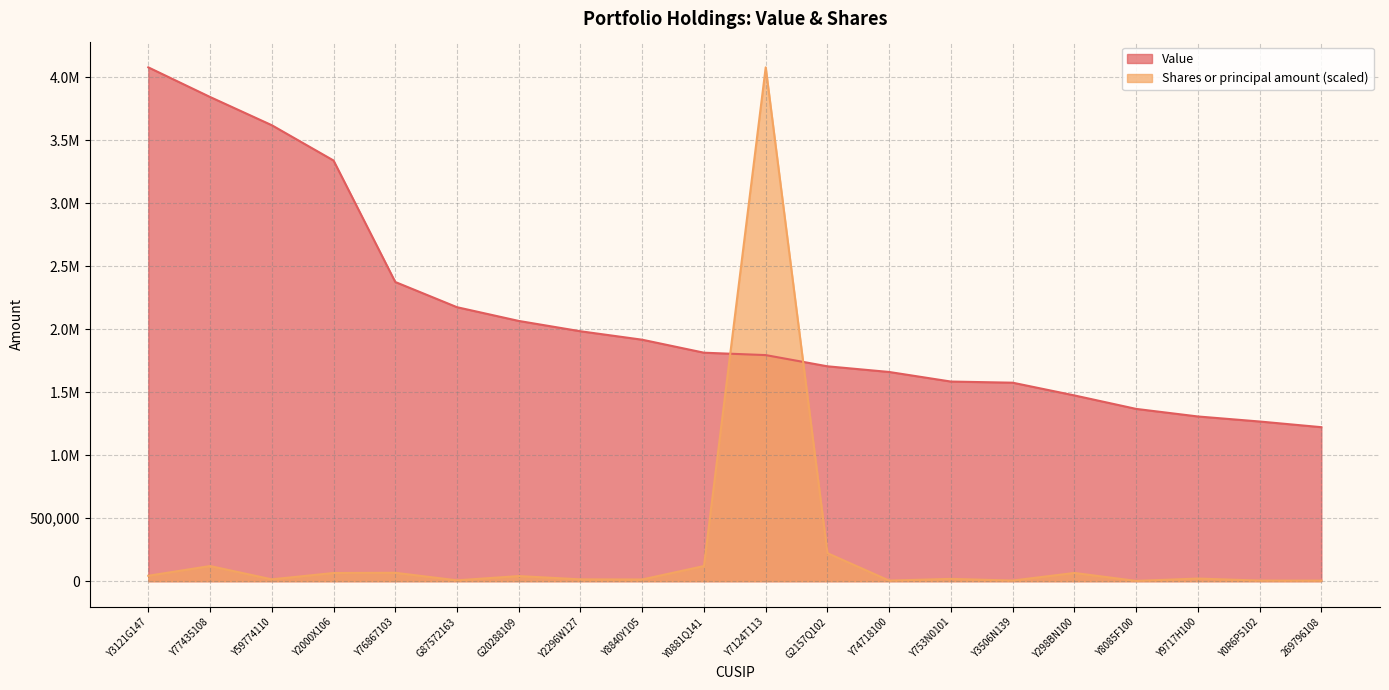

Reading right to left, extract all data points from this chart.

Value: 1222000.0	1267000.0	1307000.0	1367000.0	1474000.0	1575000.0	1584000.0	1660000.0	1705000.0	1794000.0	1813000.0	1916000.0	1983000.0	2065000.0	2174000.0	2374000.0	3338000.0	3618000.0	3842000.0	4077000.0
Shares or principal amount: 4496.8	4871.5	20984.9	2324.6	65340.4	5053.6	18418.8	4722.9	222414.9	4077000.0	120294.7	13520.1	14493.5	40624.0	6952.9	66580.5	64966.8	14648.8	120160.7	43069.5